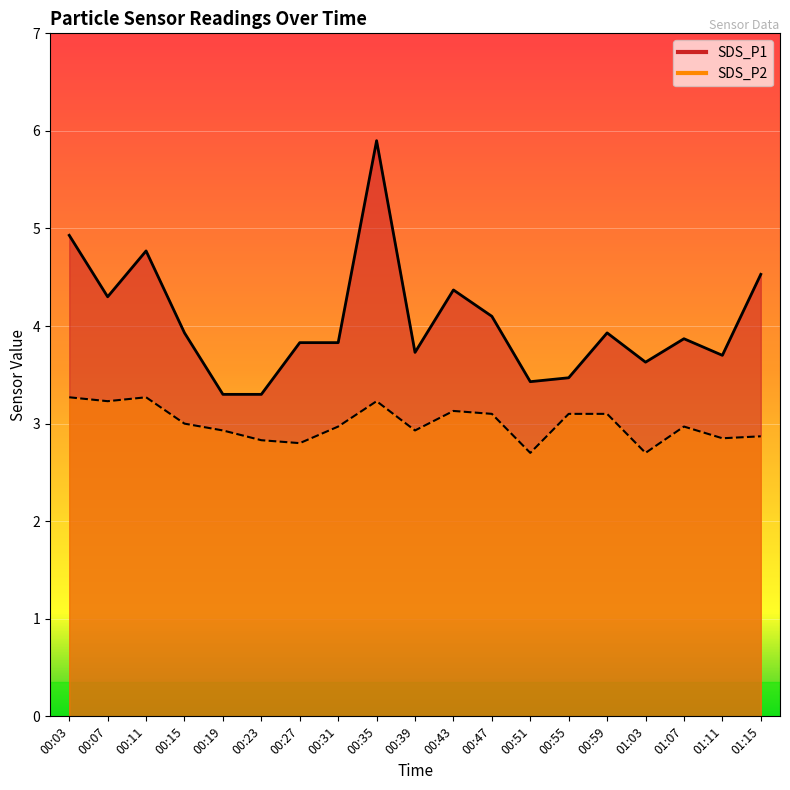

How many lines are shown in the chart?

2